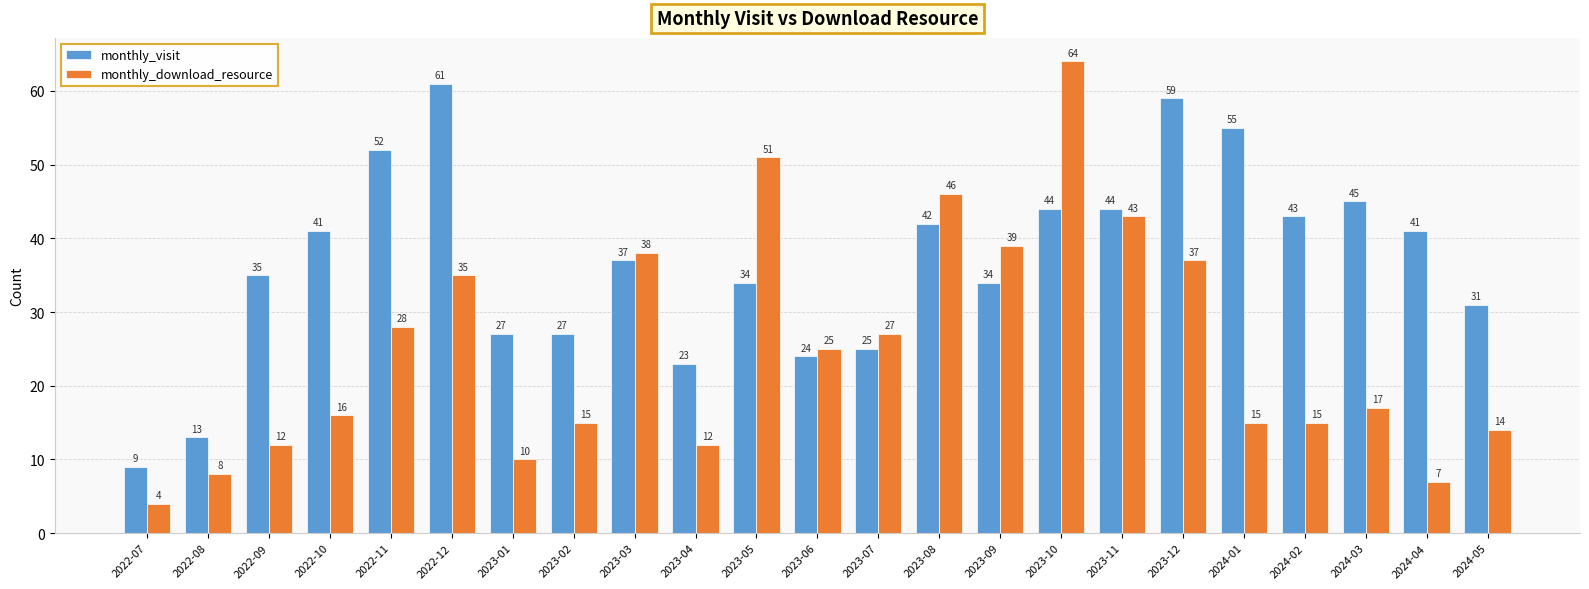

What are all the series names shown in the legend?

monthly_visit, monthly_download_resource